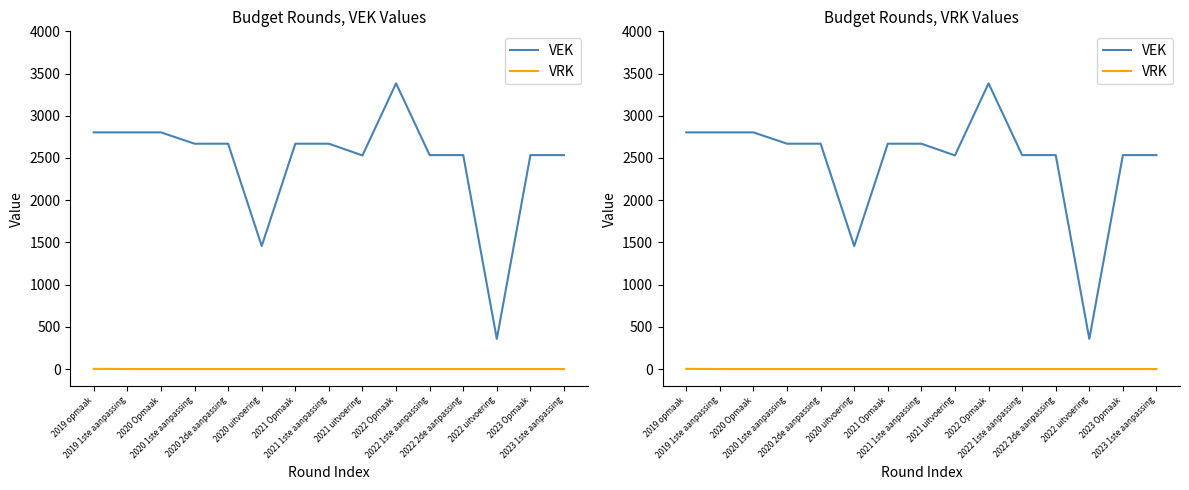

True or false: VRK and VEK cross at least once.

False